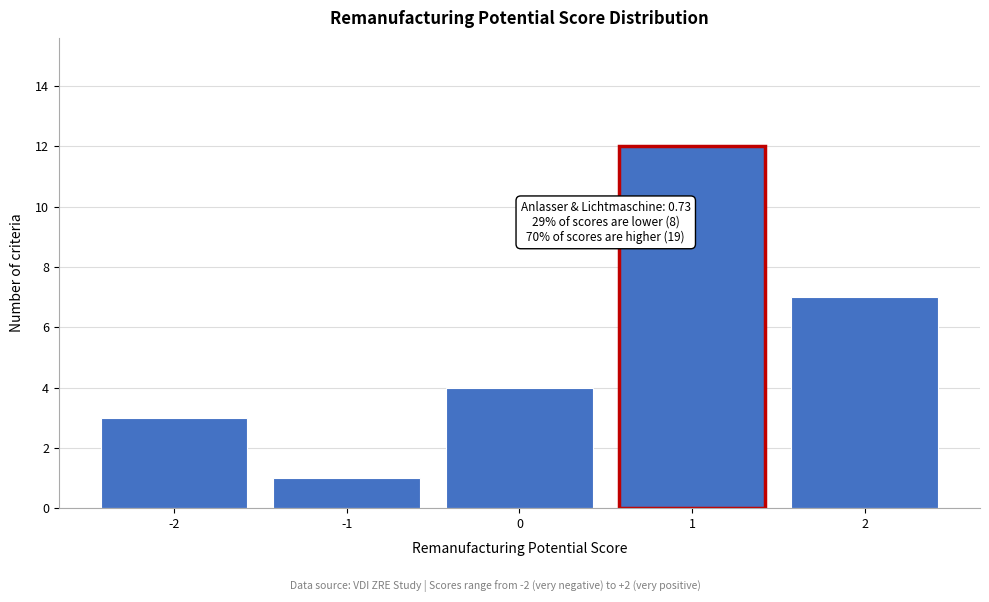

Which range on the x-axis has the tallest bar?

0.5 to 1.5